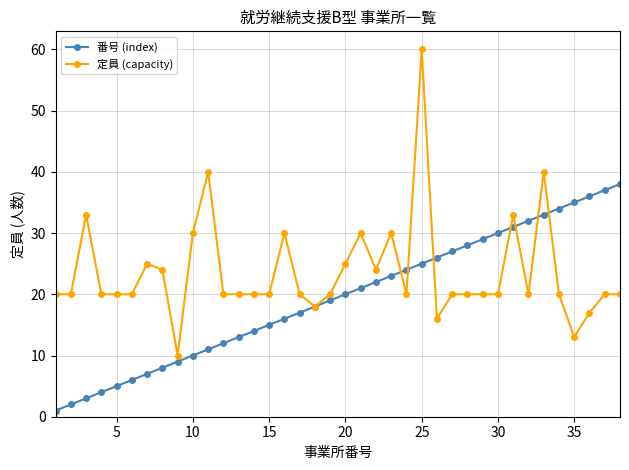

List the series in order of their overall mean, lowest first.

番号 (index), 定員 (capacity)